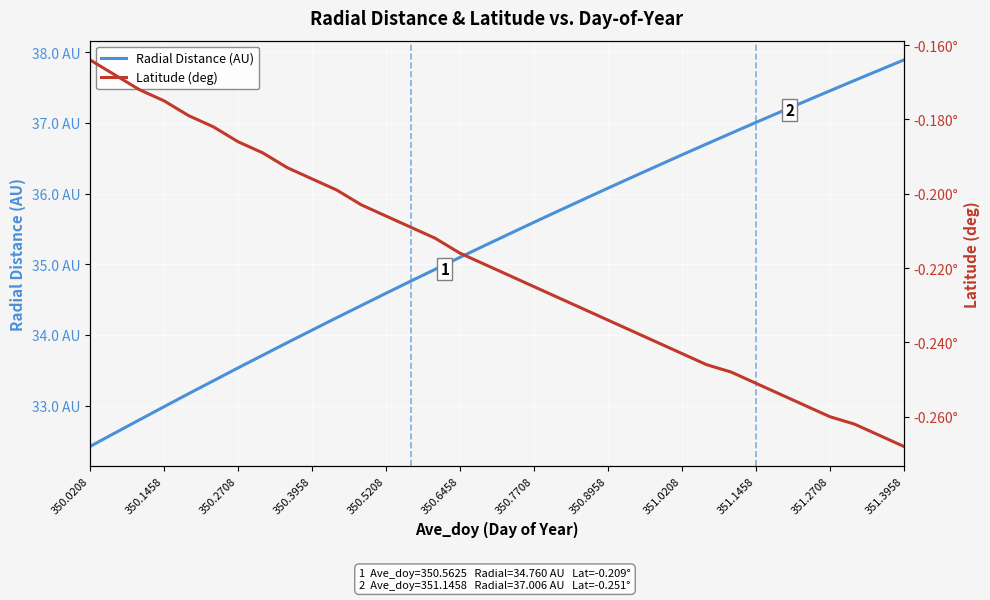

At how many categories does at least one series exceed 29?

34